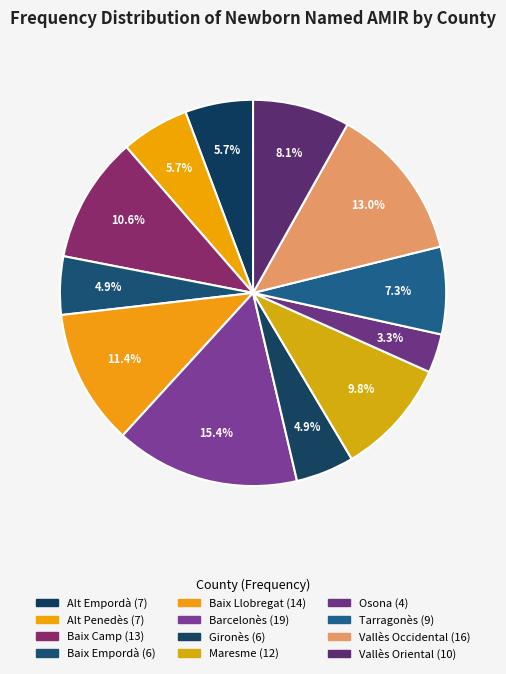

The Maresme slice represents 17% of the pie. True or false?

False